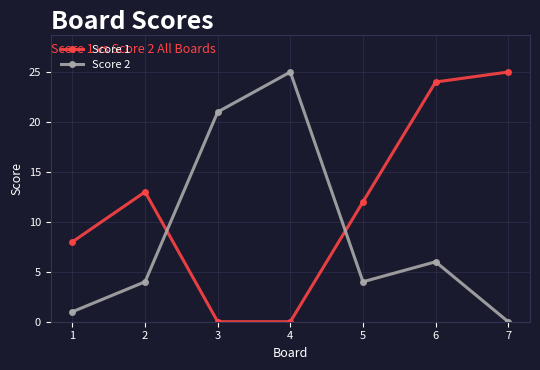

Rank the series by their average value, from lowest to highest.

Score 2, Score 1